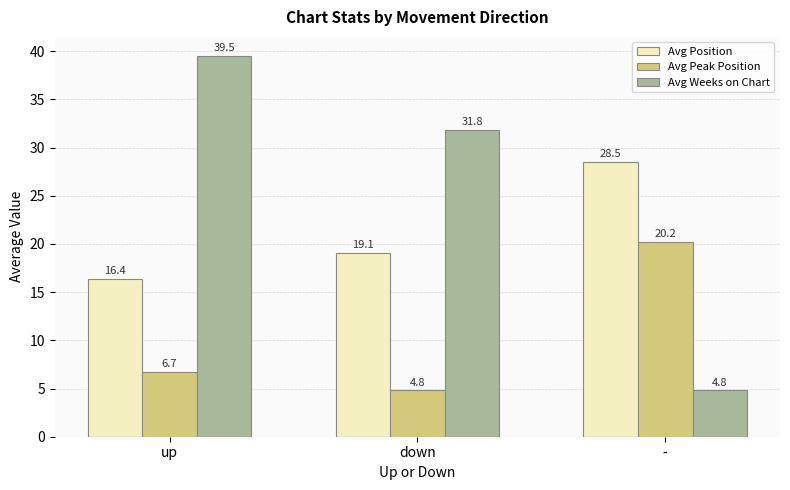

Rank the series by their maximum value, from lowest to highest.

Avg Peak Position, Avg Position, Avg Weeks on Chart